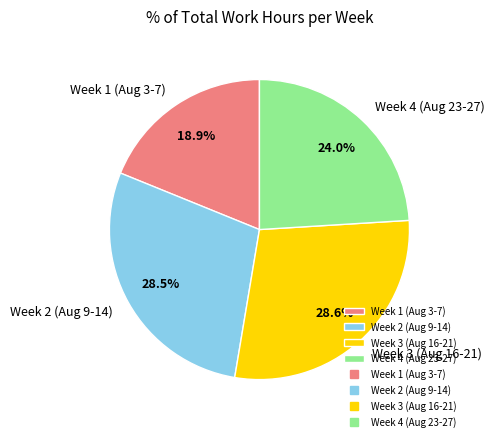

Does any single category account for the majority?

No